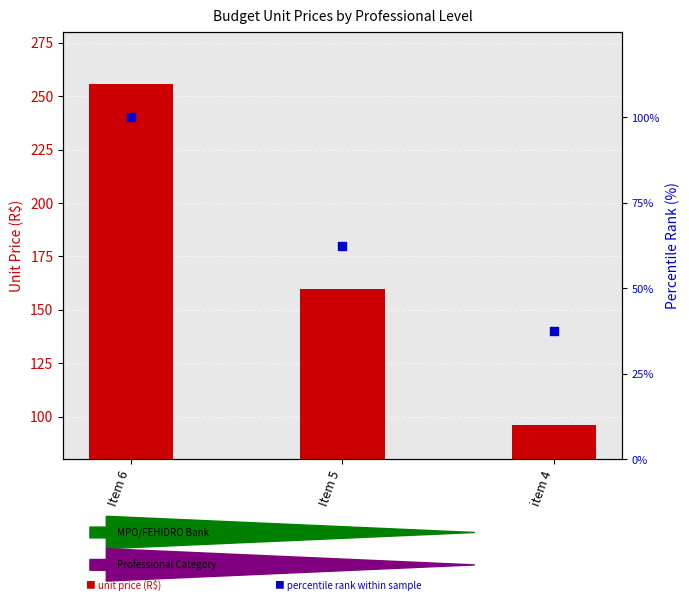

At which category is the sum across all series the highest?

Item 6